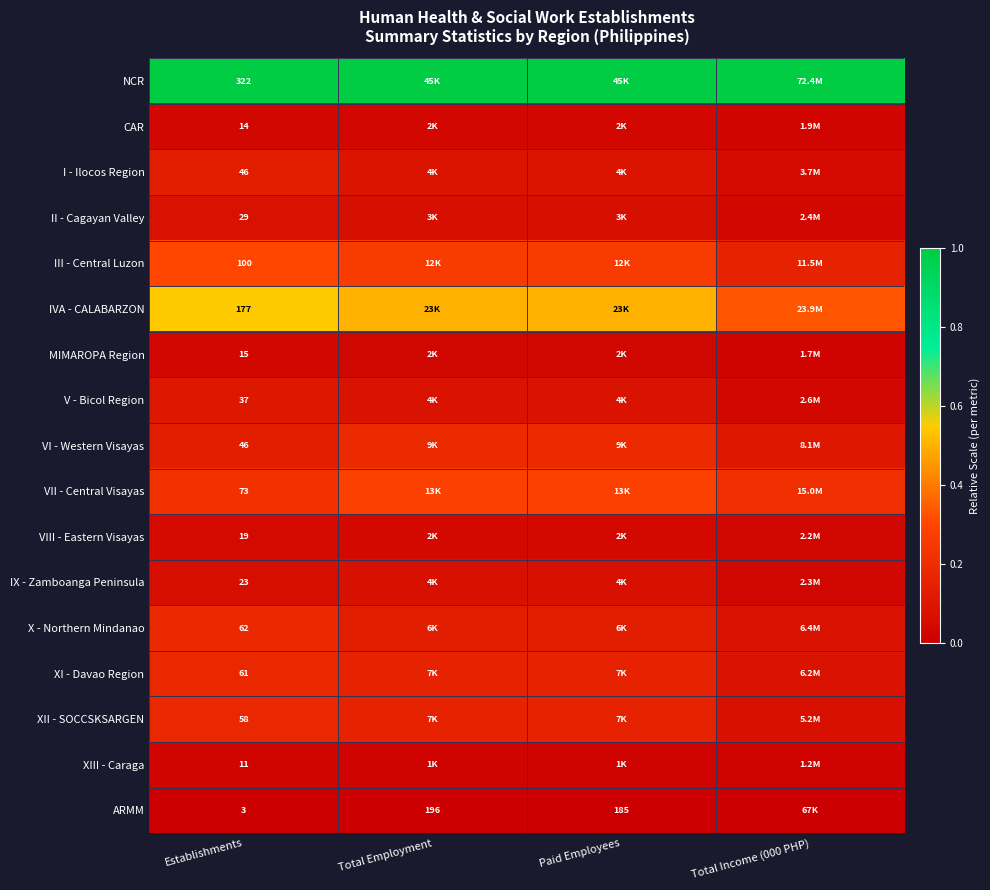

Is the value of VIII - Eastern Visayas at Establishments greater than the value of X - Northern Mindanao at Establishments?

No